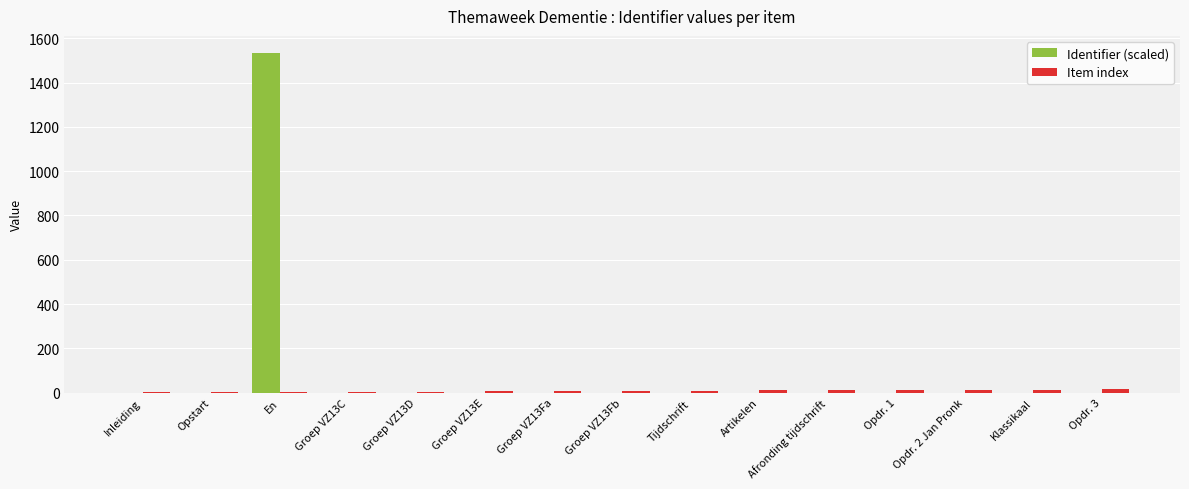

What is the highest value of the Identifier (scaled) series?

1534.5